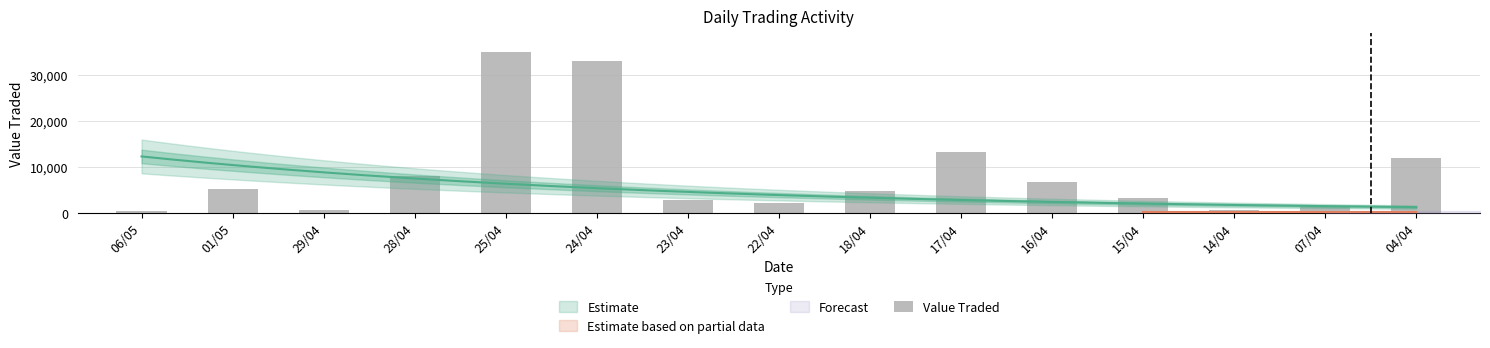

Which label corresponds to the smallest value in the chart?

06/05